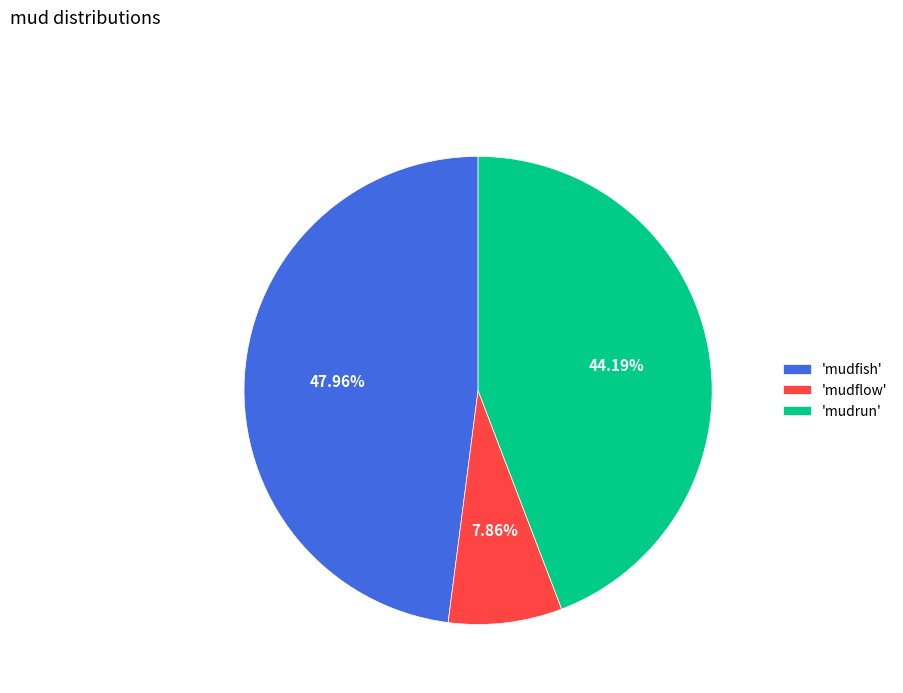

How many segments does this pie chart have?

3